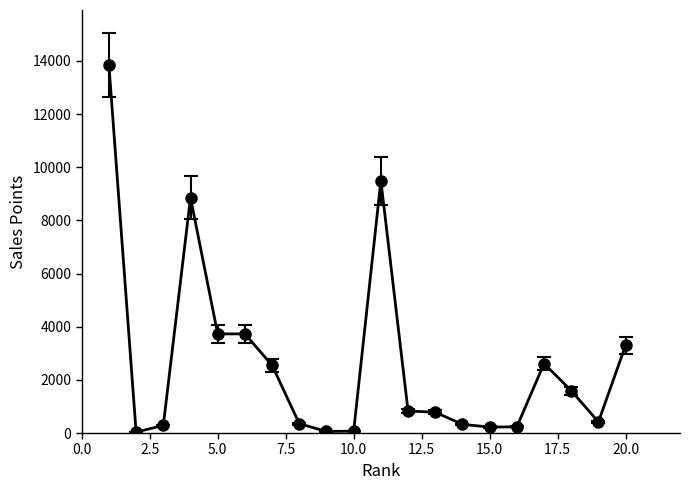

What is the difference between the maximum and minimum values?

13808